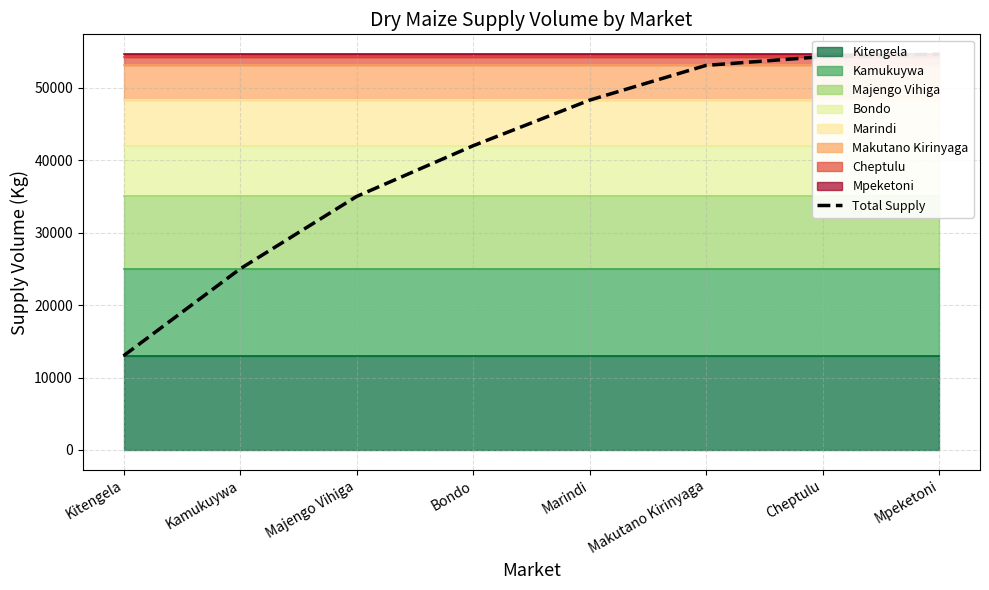

How many data points does each series have?

8